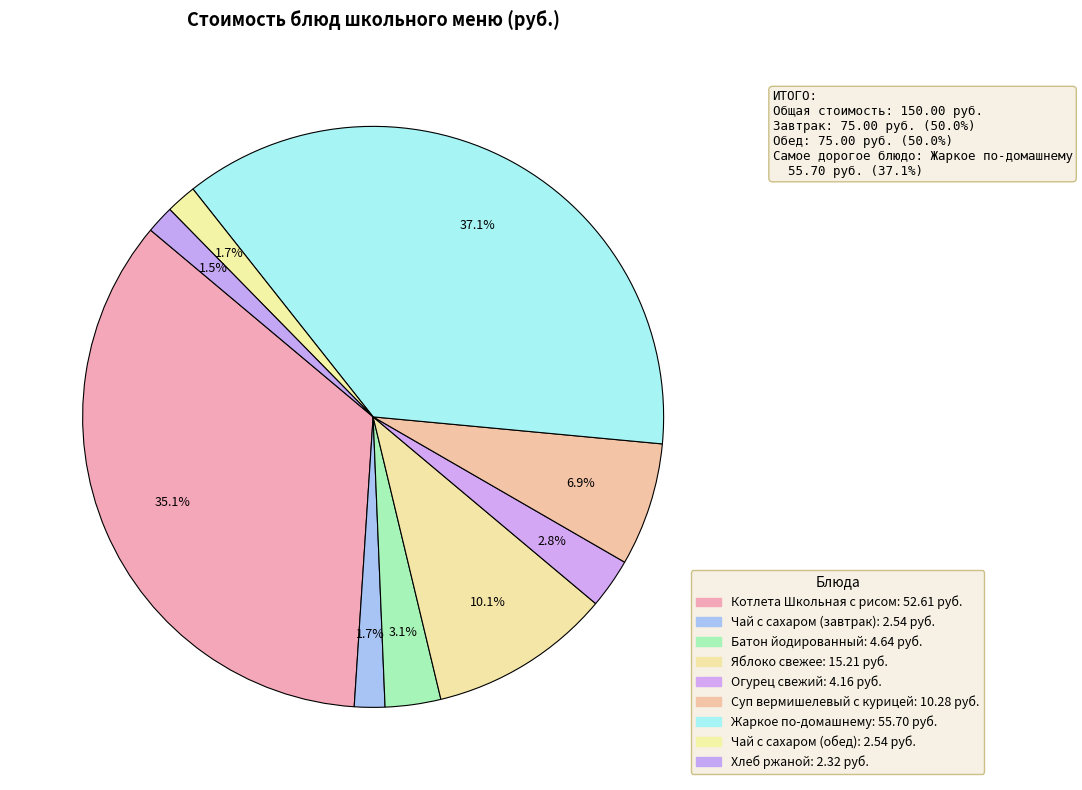

Count the number of slices in the pie.

9